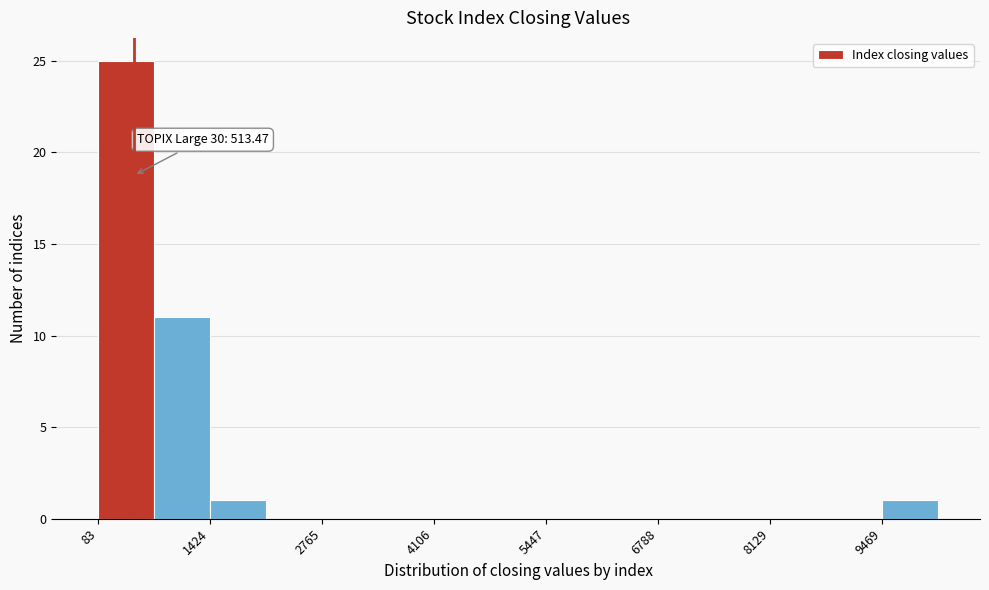

Read against the x-axis, roughly where is the centre of the tallest bar?

400